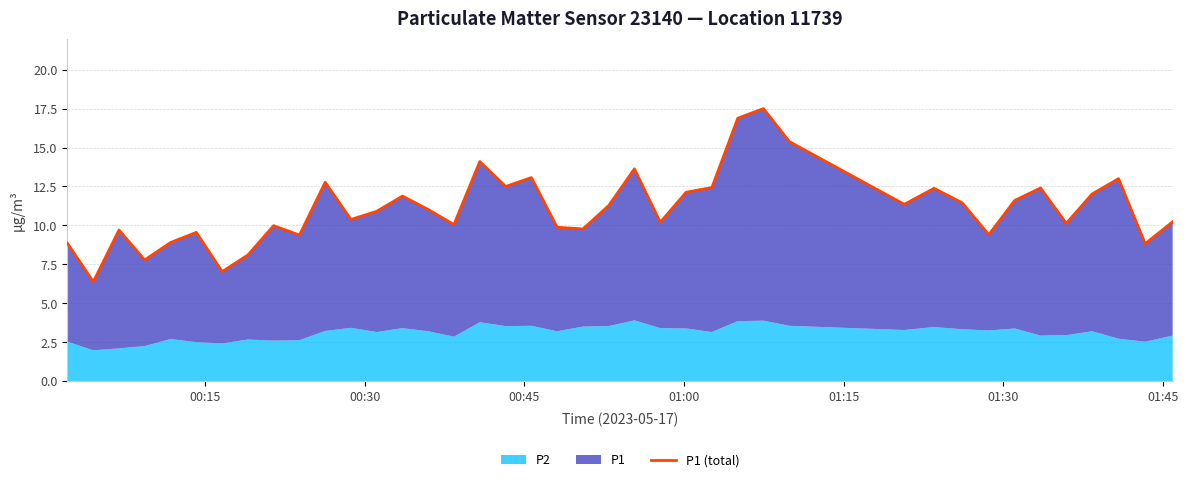

Is it true that the value at 11 is 2.4?

False